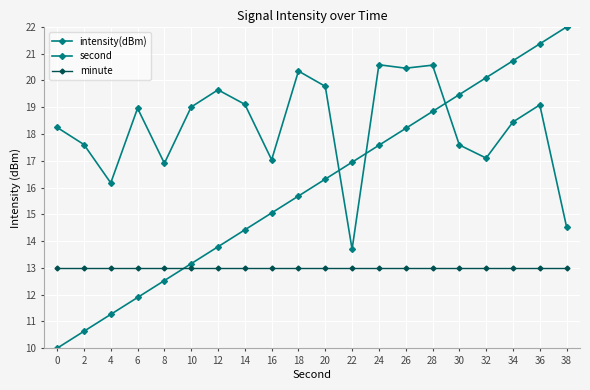

What is the spread (max minus min) of values at 20?

6.8